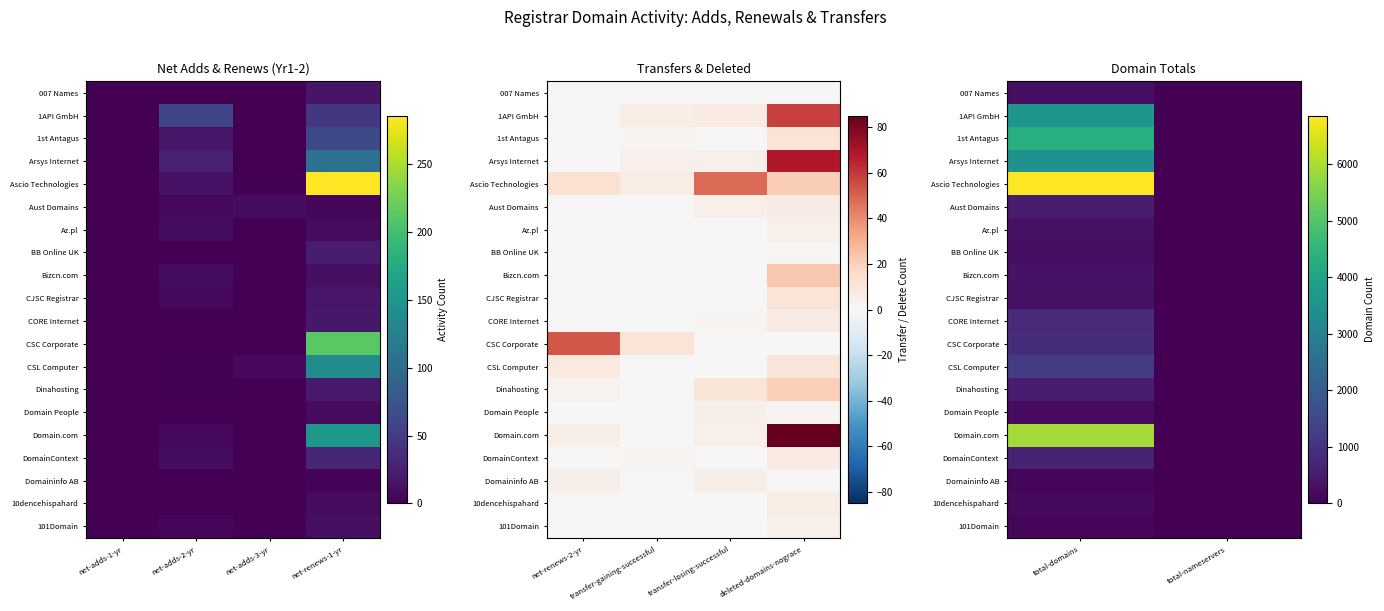

Between net-adds-1-yr and net-adds-2-yr, which is larger?

net-adds-1-yr